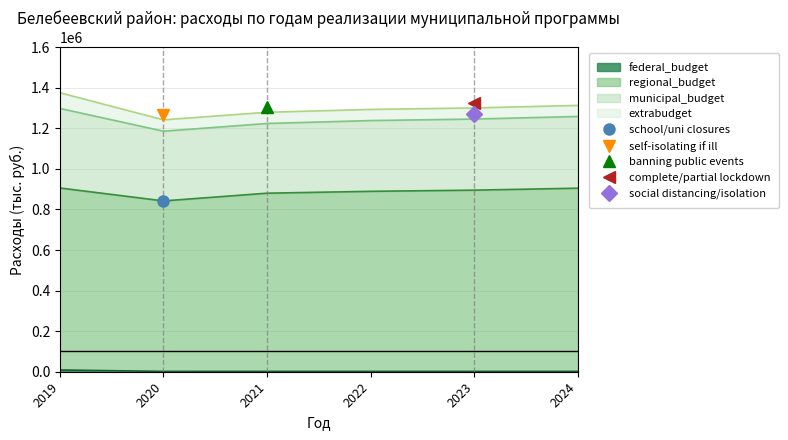

How many data points in regional_budget are less than 895306?

3